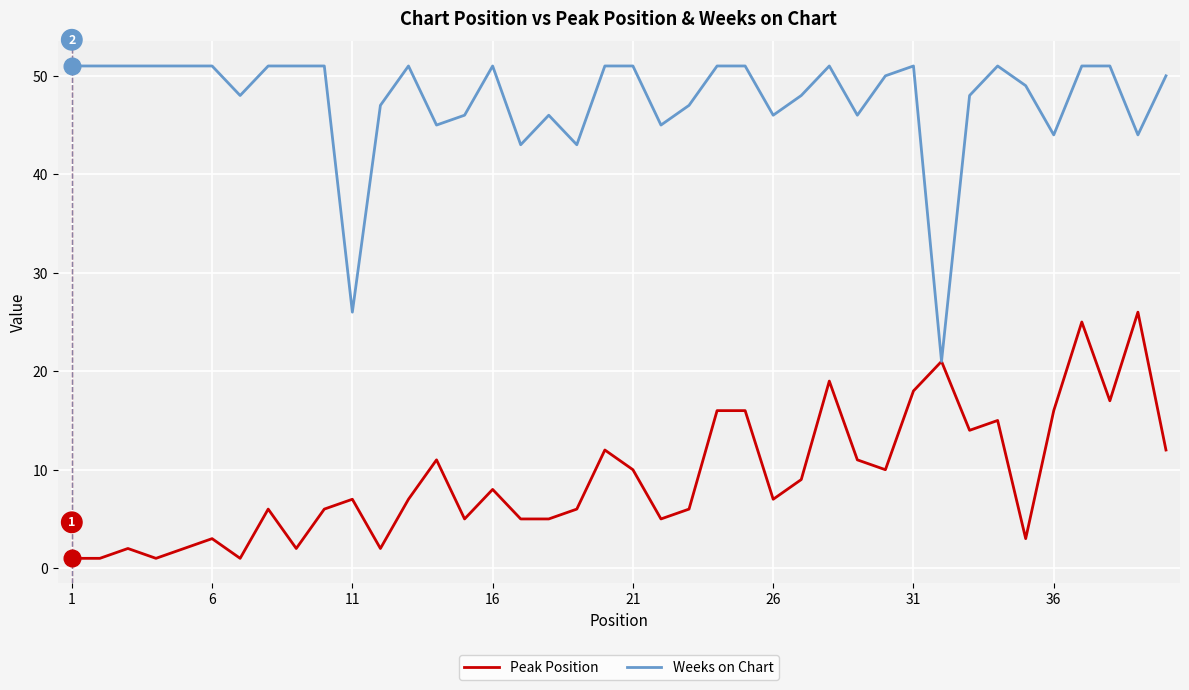

What is the sum of all Weeks on Chart values?

1902